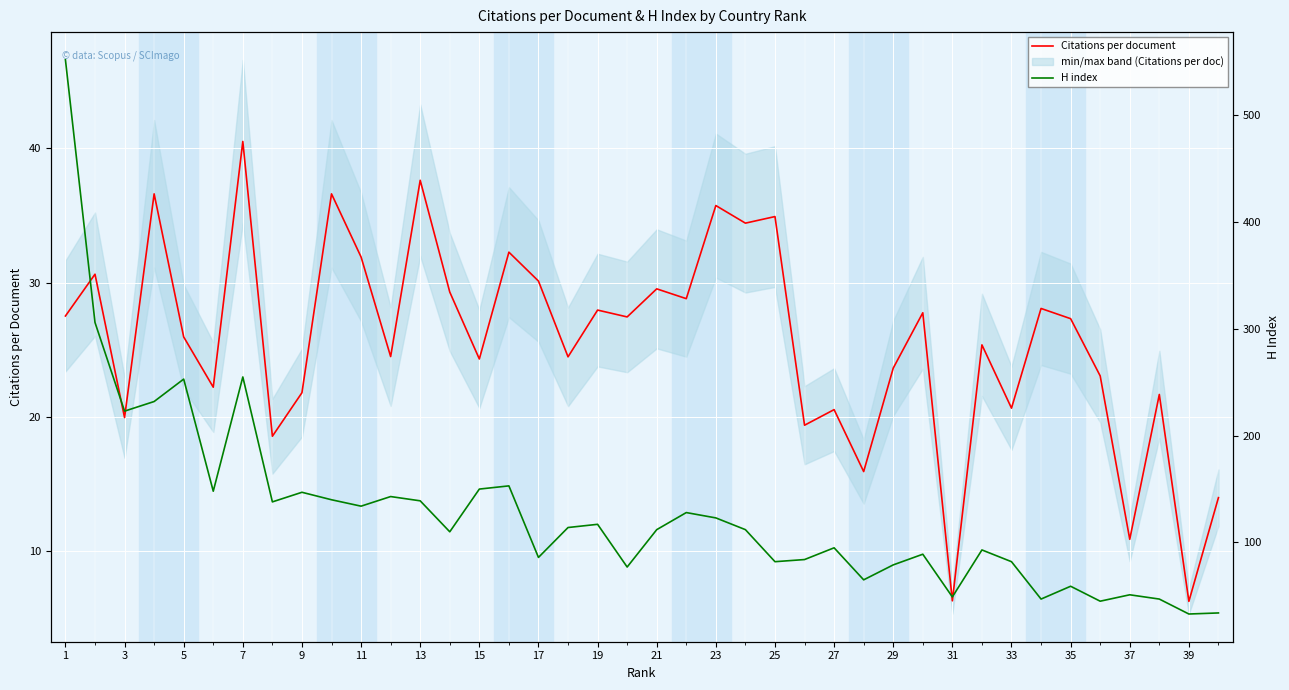

What is the minimum value shown in the chart?

6.3